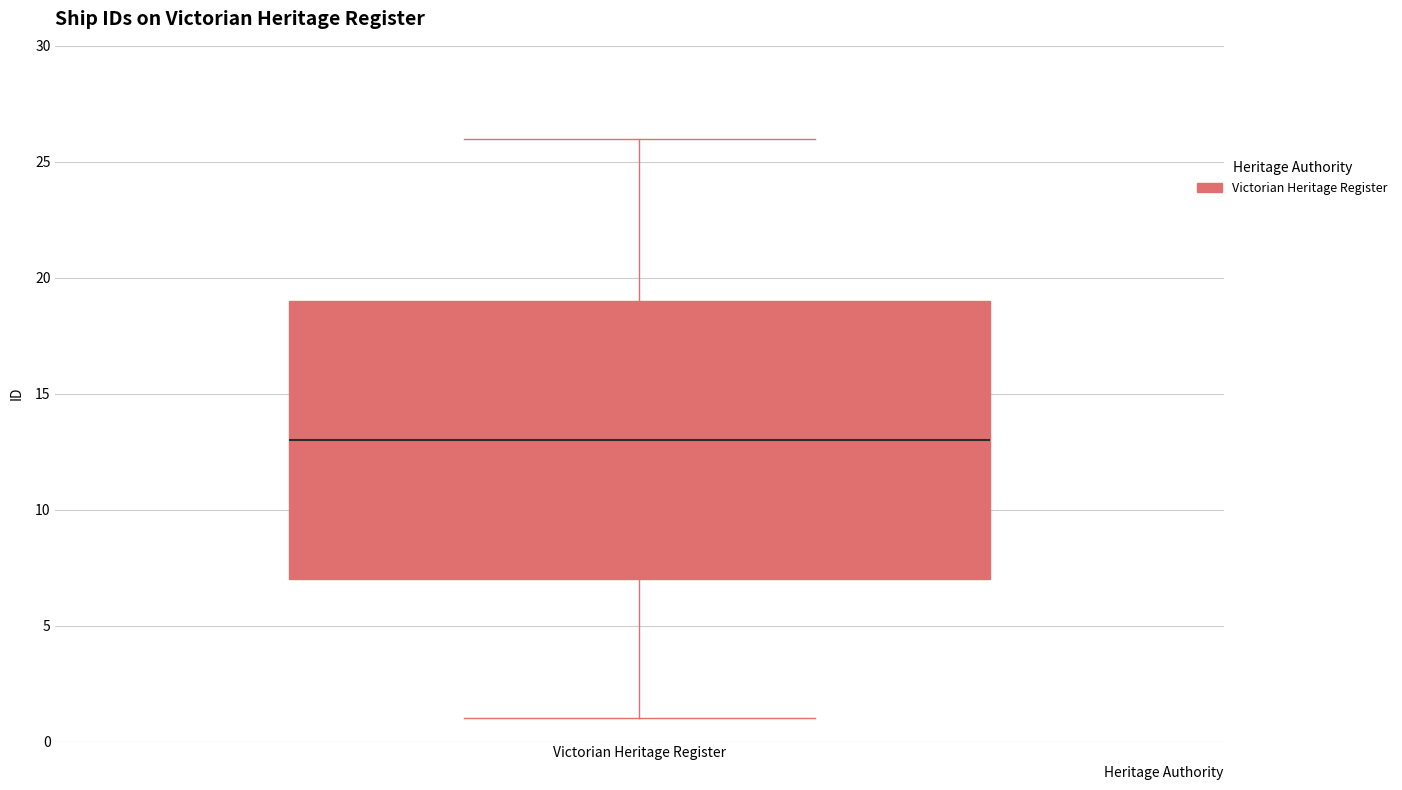

Transcribe this box plot: give where the median line is, the range the box spans, and where the two whiskers end, as read against the y-axis. The values are not printed on the chart, so give them approximately, as read against the axis.

median 13, box 7 to 19, whiskers 1 to 26